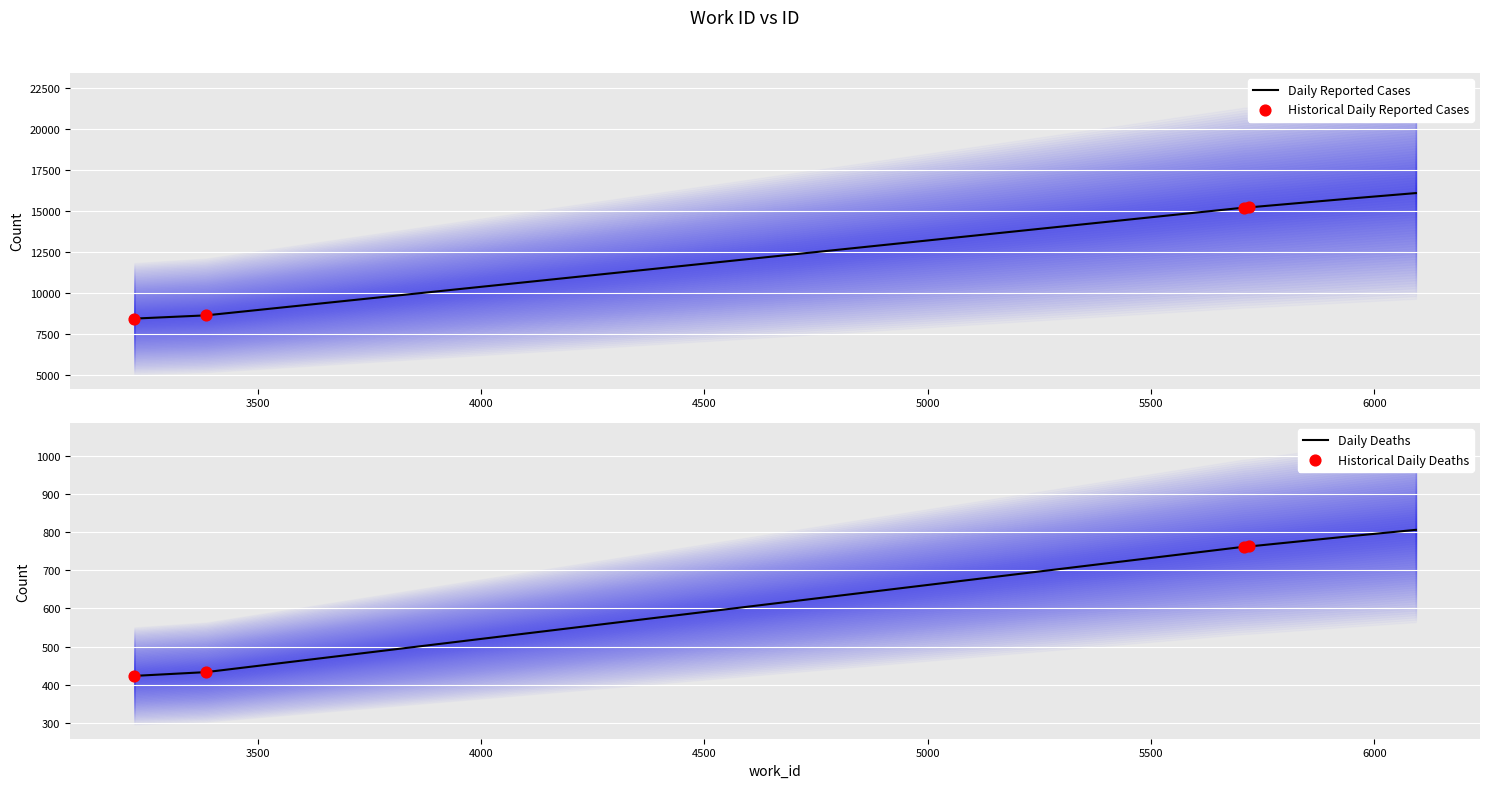

What is the change in value from 3385 to 5709?

+6571